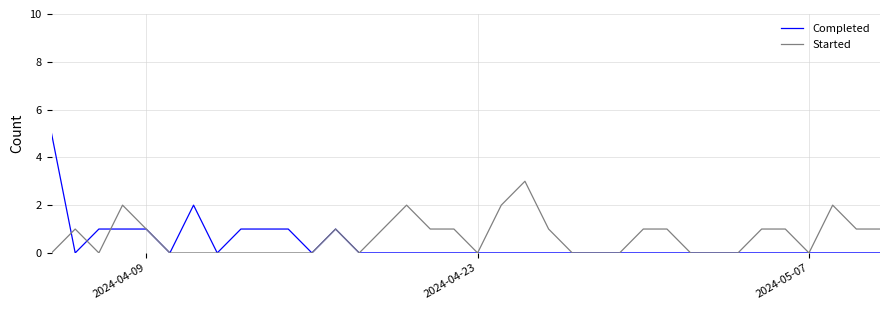

How many lines are shown in the chart?

2